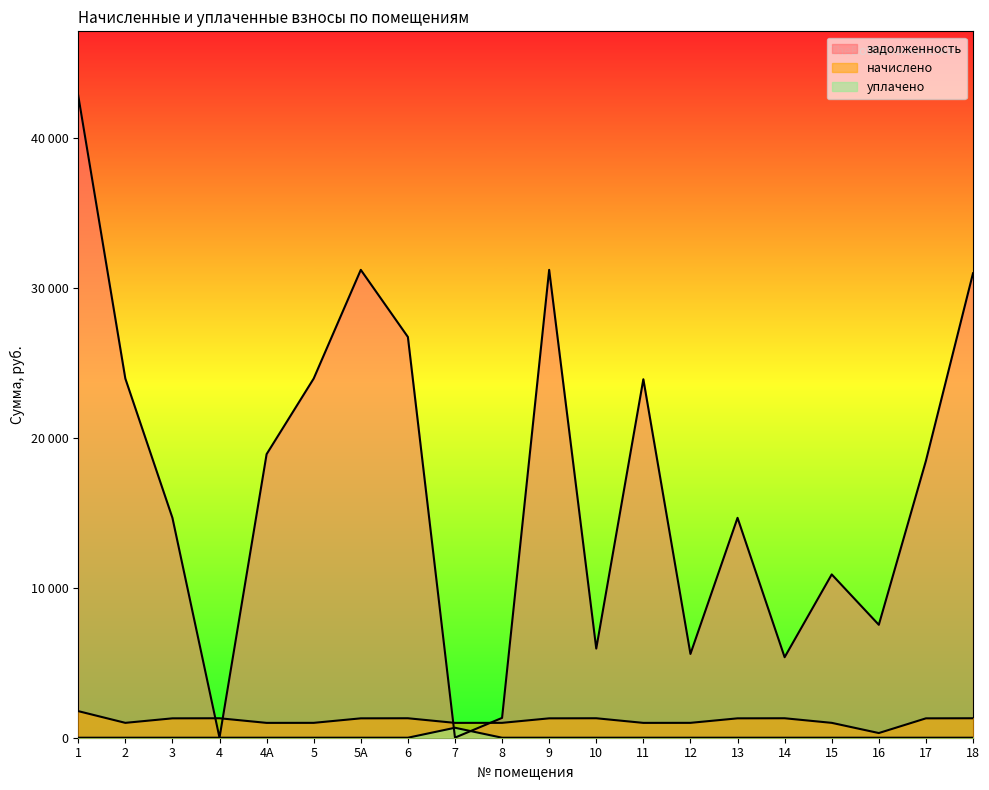

What is the average value of the начислено series?

1148.9